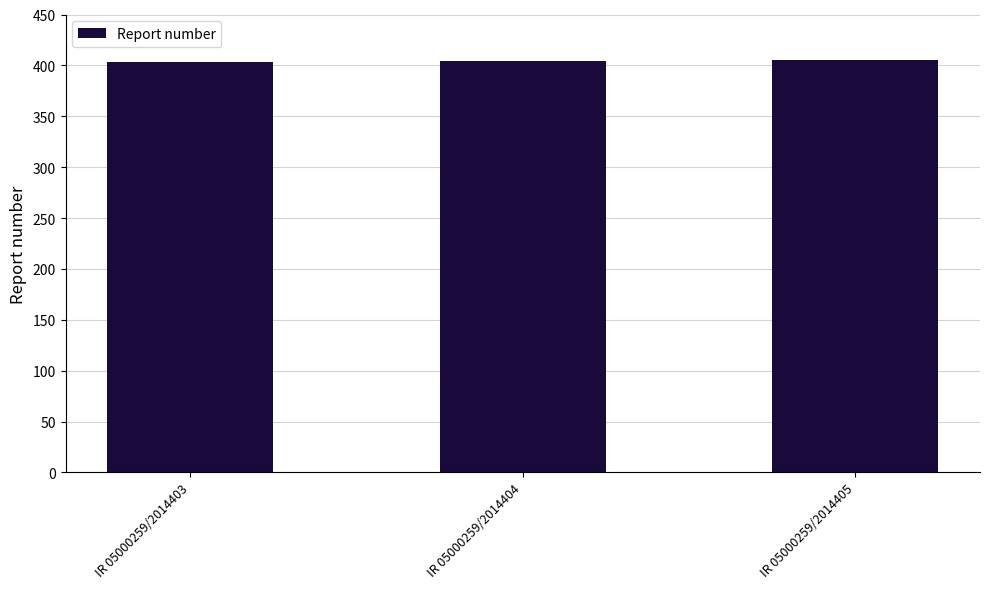

True or false: the data shows 405 at IR 05000259/2014405.

True